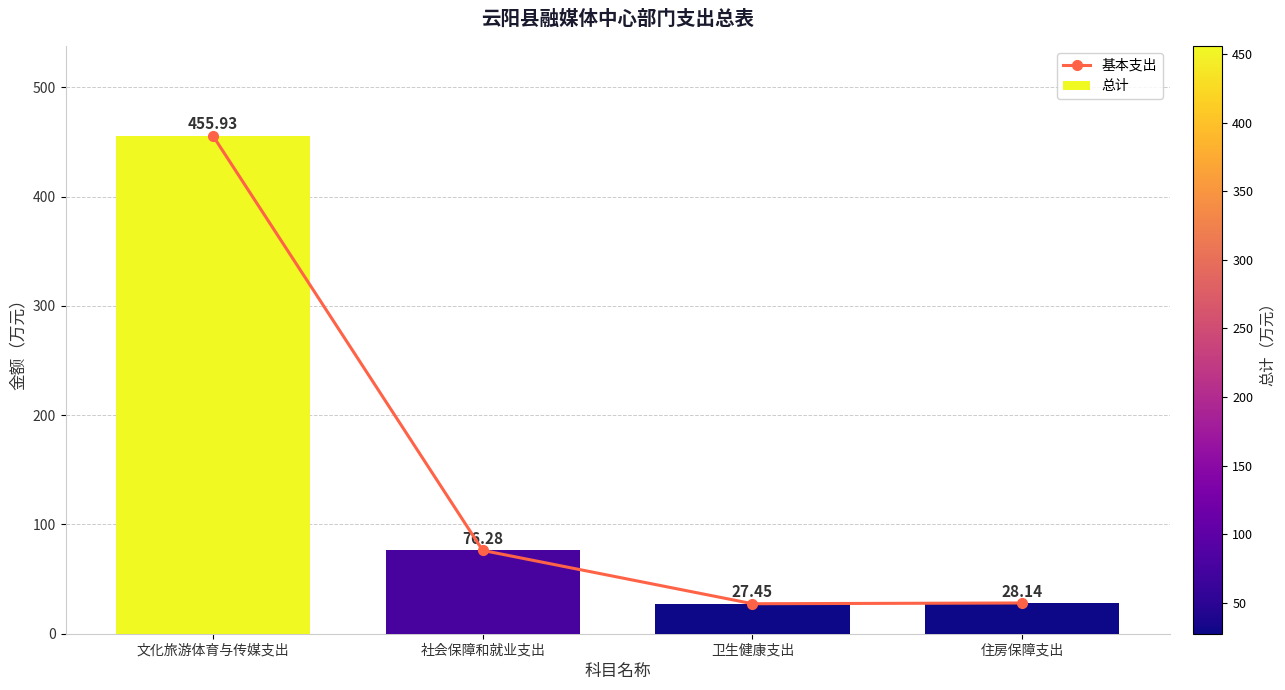

At 社会保障和就业支出, list the series in order from largest to smallest.

基本支出, 总计